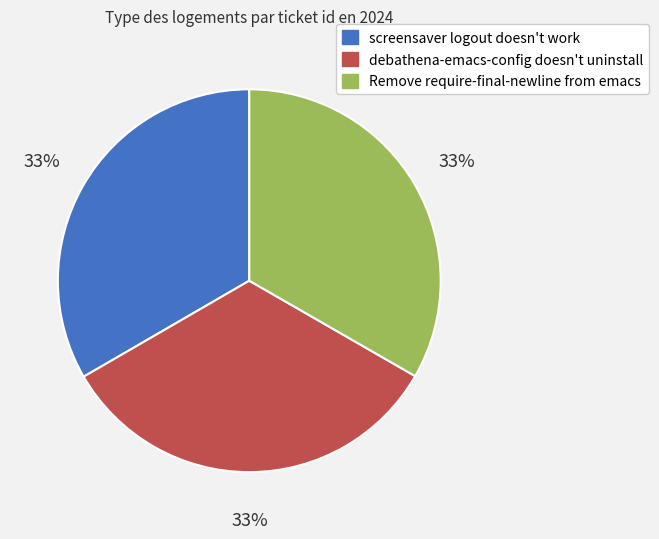

Does any single category account for the majority?

No